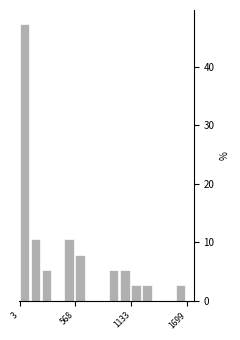

Around what value on the x-axis is the tallest bar? Give the approximate position of its centre, as read against the axis.

100